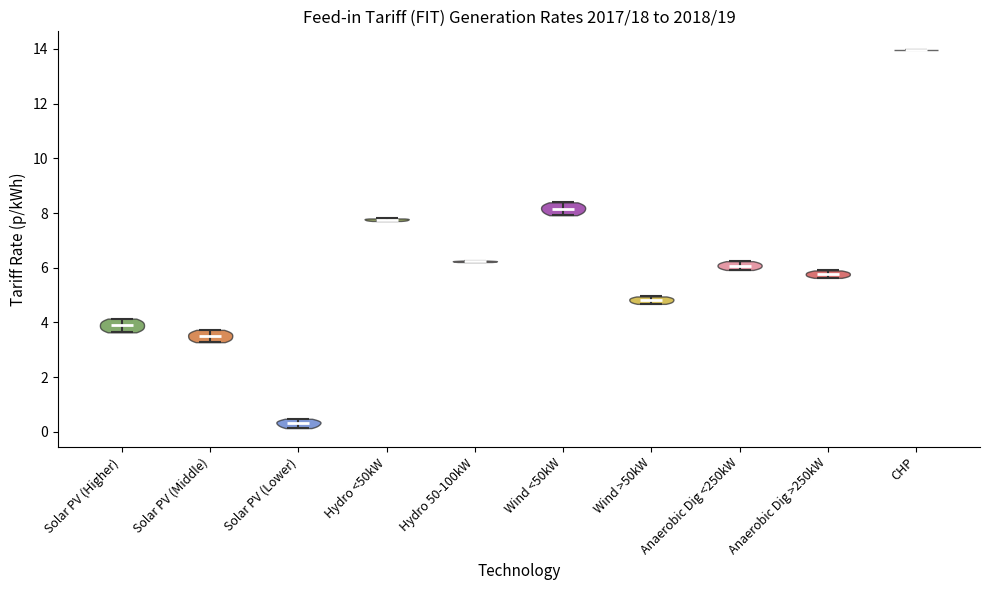

Reading left to right, read every violin against the y-axis: where its median line is, and the lowest and highest points it reaches. The values are not printed on the chart, so give them approximately, as read against the axis.

Solar PV (Higher): median line 3.8, lowest point 3.6, highest point 4.2
Solar PV (Middle): median line 3.6, lowest point 3.2, highest point 3.8
Solar PV (Lower): median line 0.4, lowest point 0.2, highest point 0.4
Hydro <50kW: median line 7.8, lowest point 7.8, highest point 7.8
Hydro 50-100kW: median line 6.2, lowest point 6.2, highest point 6.2
Wind <50kW: median line 8.2, lowest point 8.0, highest point 8.4
Wind >50kW: median line 4.8, lowest point 4.6, highest point 5.0
Anaerobic Dig <250kW: median line 6.0, lowest point 6.0, highest point 6.2
Anaerobic Dig >250kW: median line 5.8, lowest point 5.6, highest point 6.0
CHP: median line 14.0, lowest point 14.0, highest point 14.0